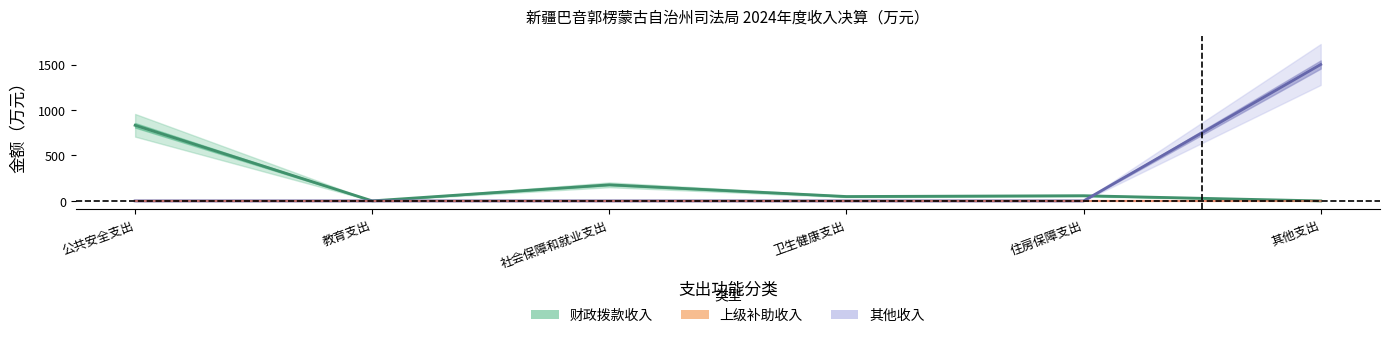

What is the sum of the 财政拨款收入 values at 其他支出 and 卫生健康支出?

48.3